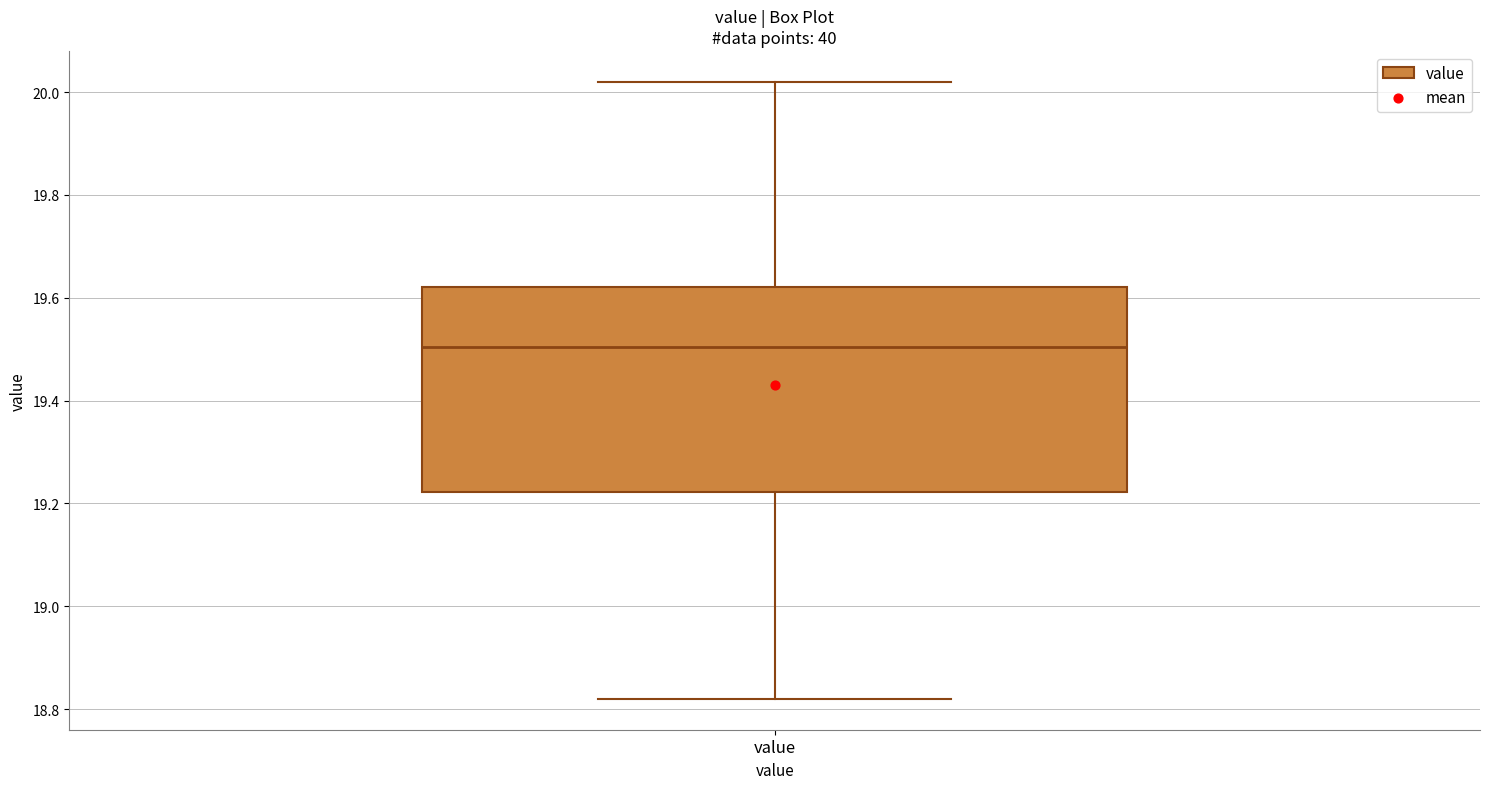

Where does the median line of the box for value sit on the y-axis? The values are not printed on the chart, so give them approximately, as read against the axis.

19.50